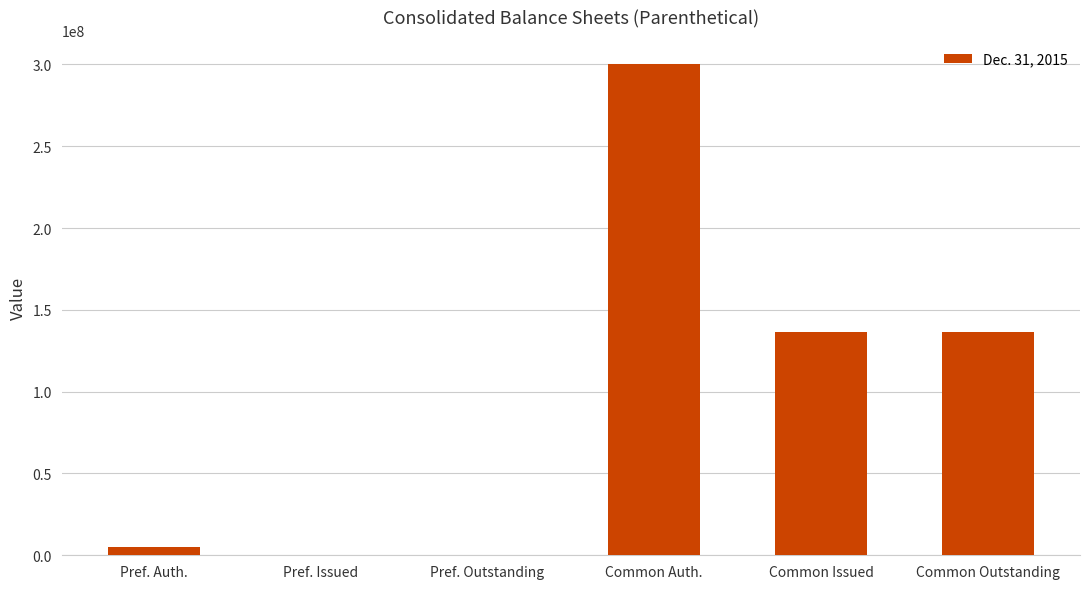

How many categories are shown in the chart?

6